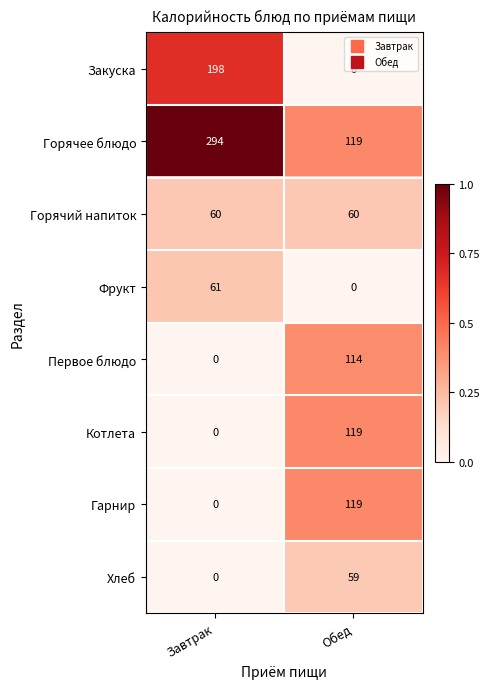

What is the approximate value of Первое блюдо at Обед, to the nearest 50?

100